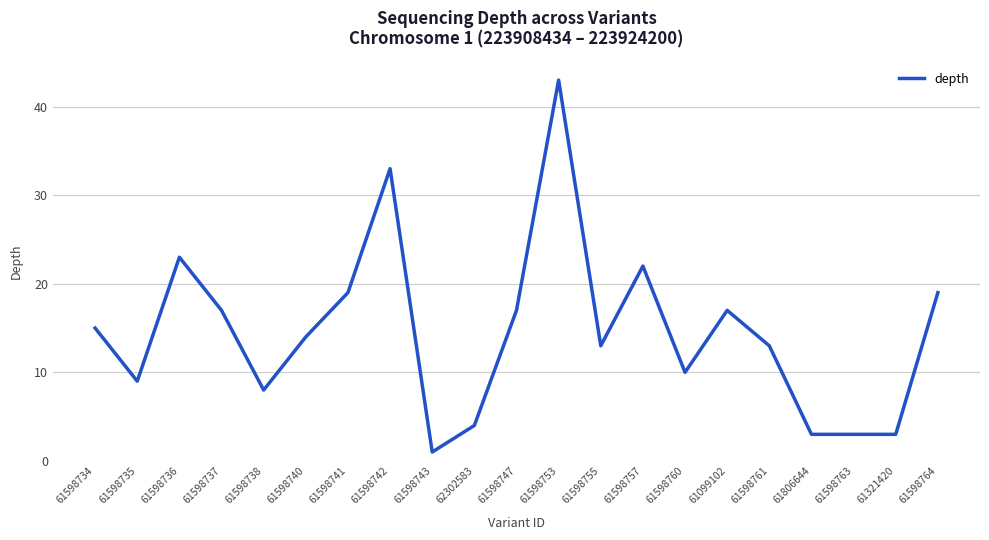

Where is the first local minimum?

61598735